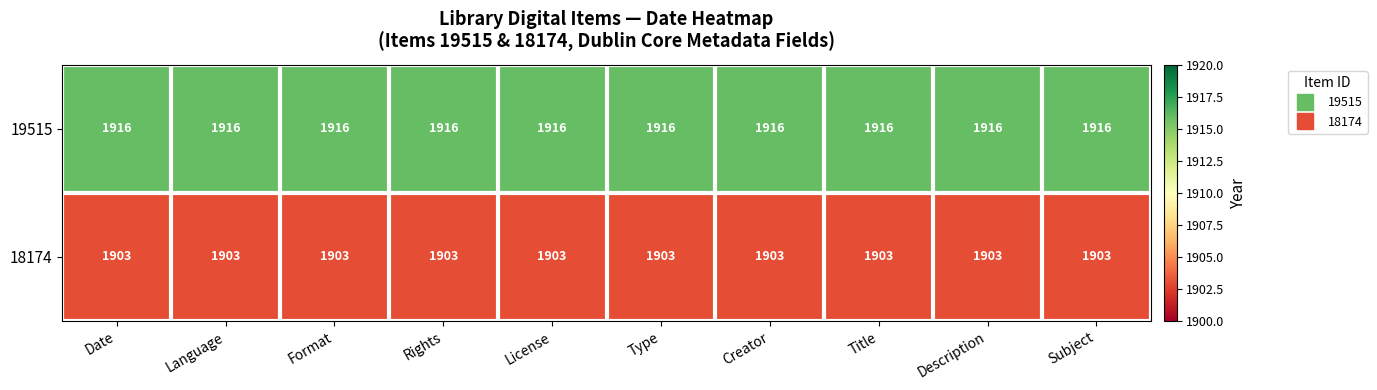

Rank the series at Language from highest to lowest value.

19515, 18174